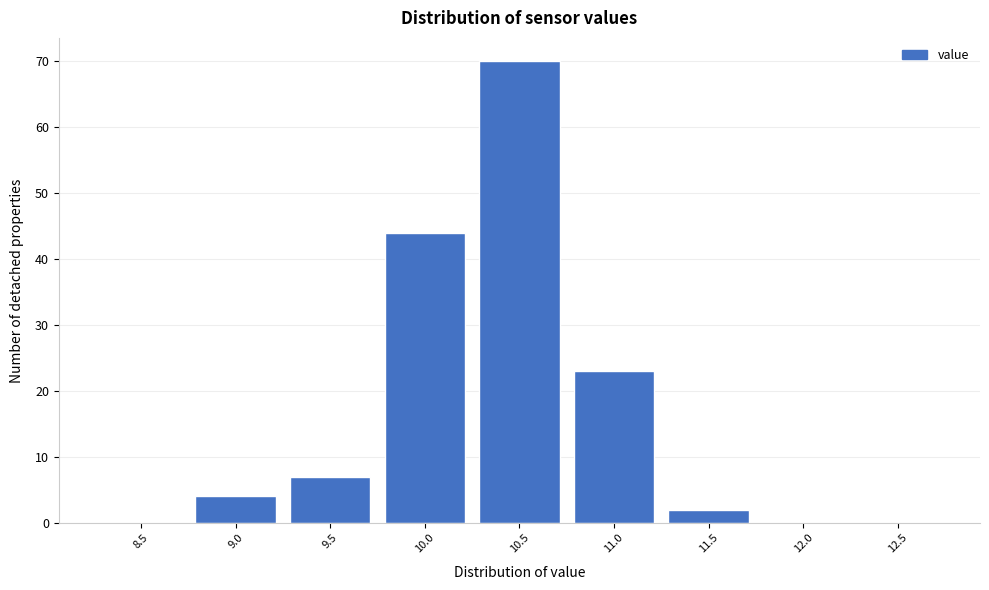

Reading right to left, list all the values displayed in this chart.

12.5=0	12.0=0	11.5=2	11.0=23	10.5=70	10.0=44	9.5=7	9.0=4	8.5=0